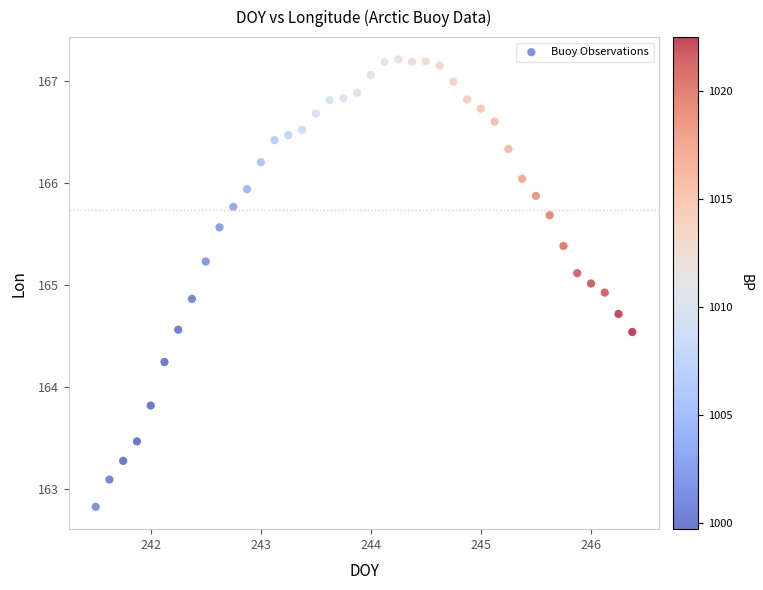

What is the range of X values (max minus min)?

4.9